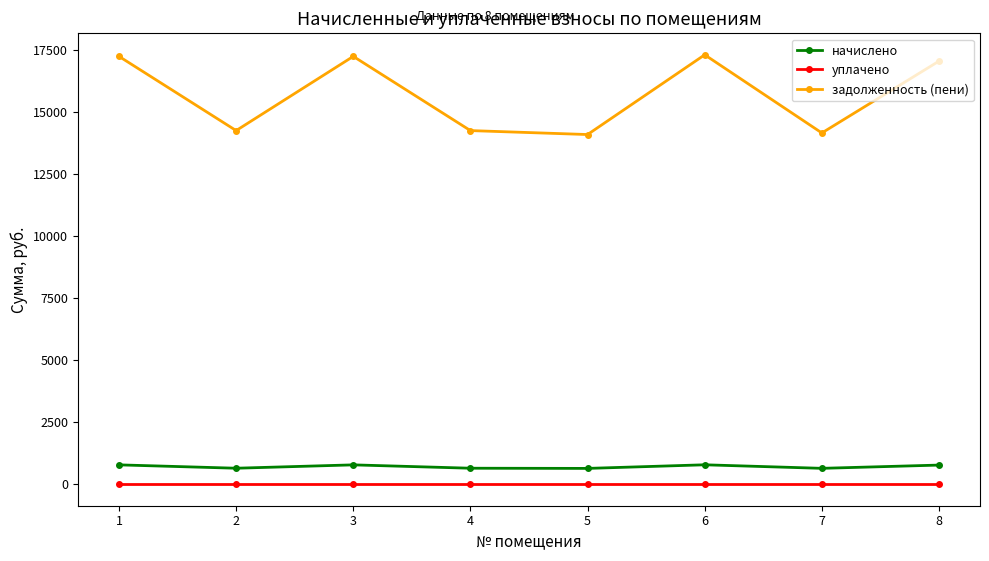

Rank the series by their maximum value, from highest to lowest.

задолженность (пени), начислено, уплачено